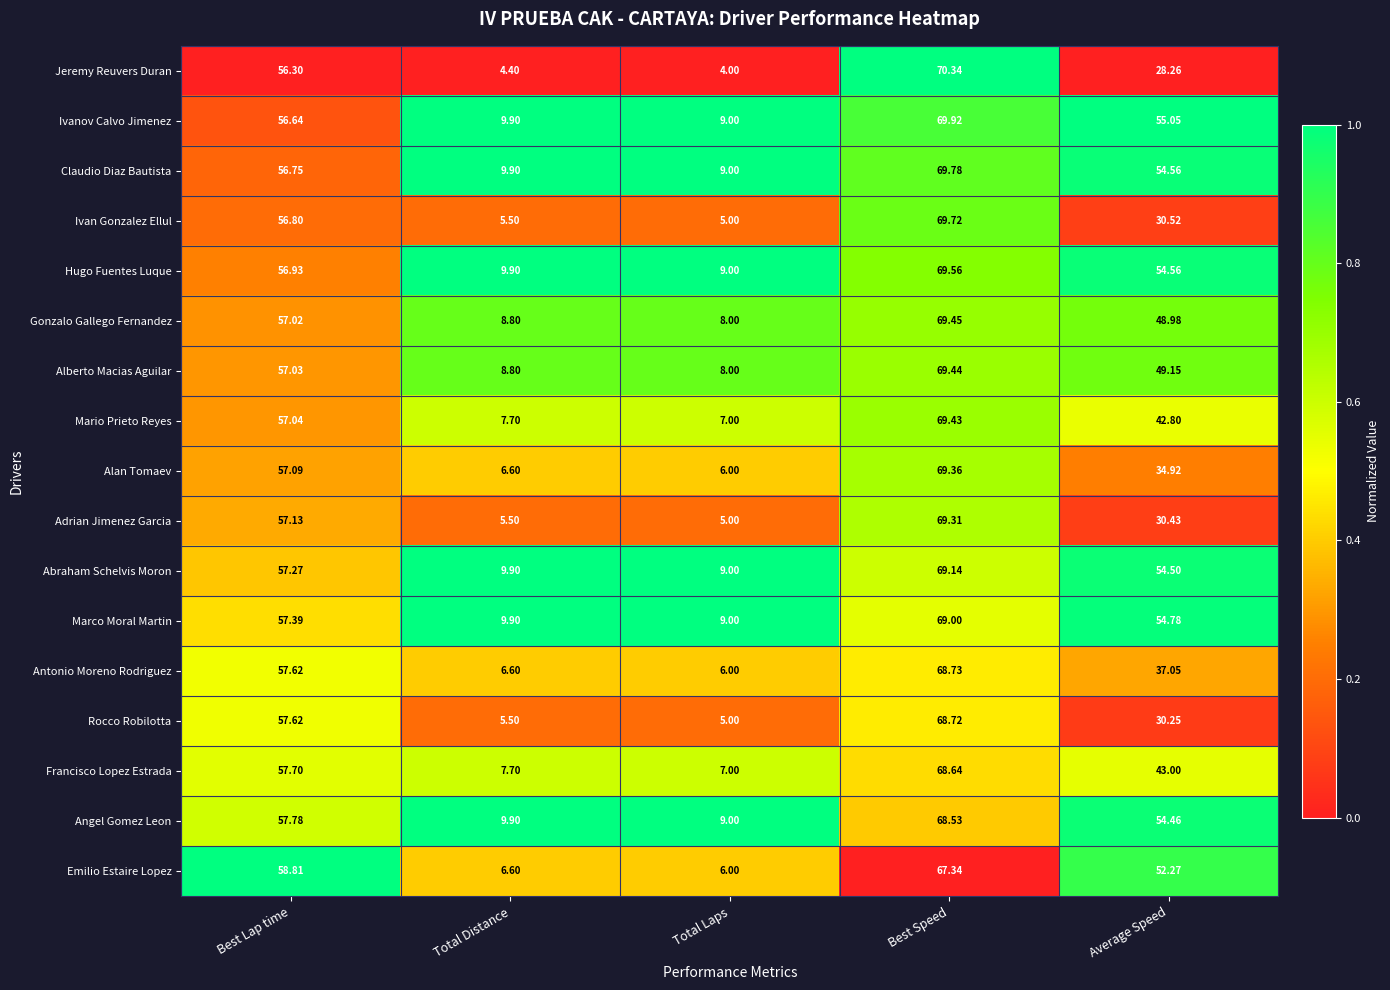

Where does the Adrian Jimenez Garcia series first go above 30?

Best Lap time